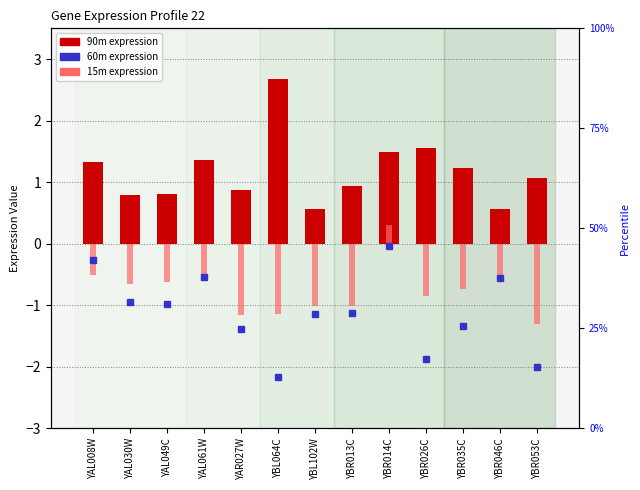

What is the total value across all series at YBR014C?

1.8